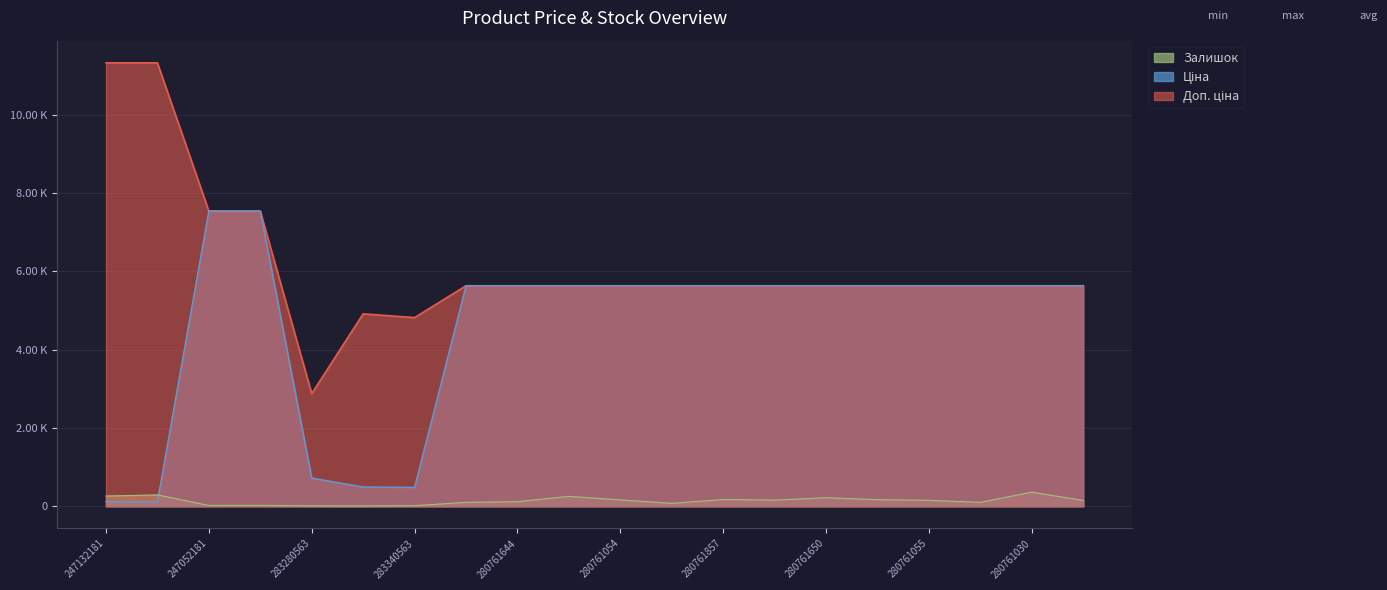

What is the difference between the maximum and minimum values in the Ціна series?

7432.6